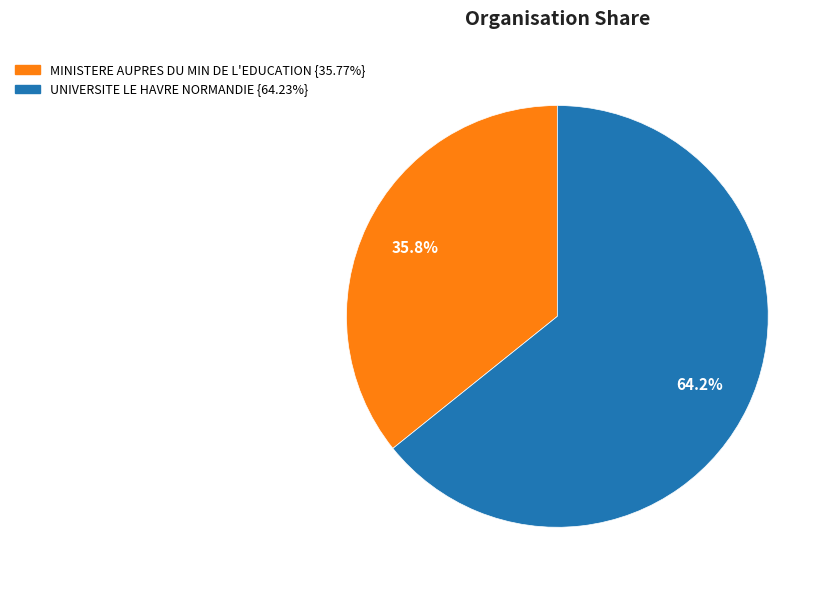

Is MINISTERE AUPRES DU MIN DE L'EDUCATION the majority of the pie?

No